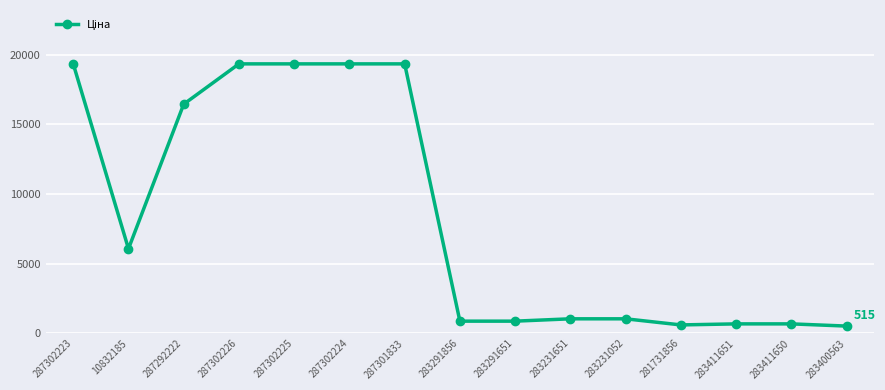

Where does the data first go above 1036?

287302223